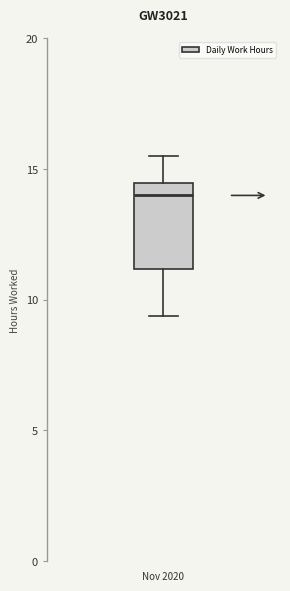

Where is the lower edge of the box for Nov 2020 on the y-axis? The values are not printed on the chart, so give them approximately, as read against the axis.

11.0